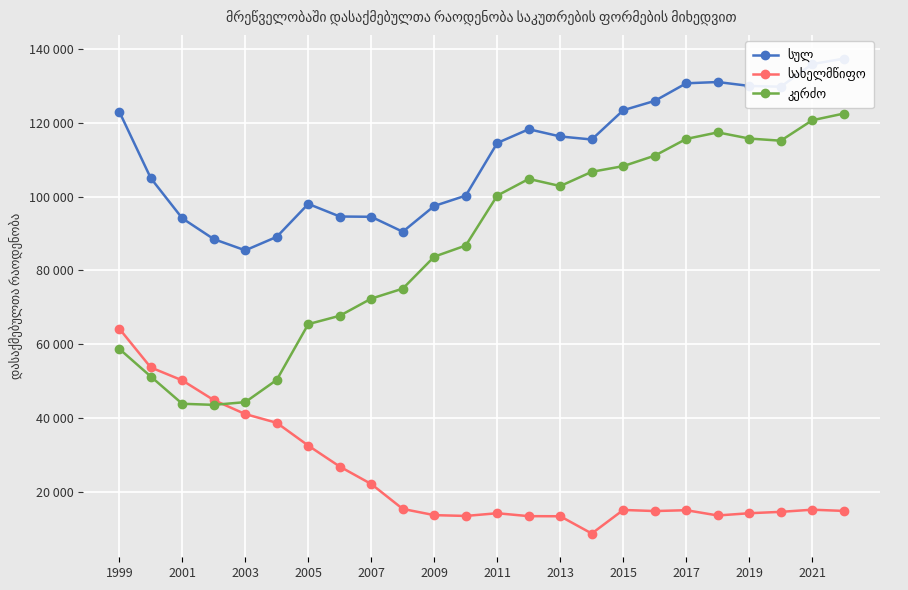

True or false: კერძო has more than 0 interior local peaks.

True